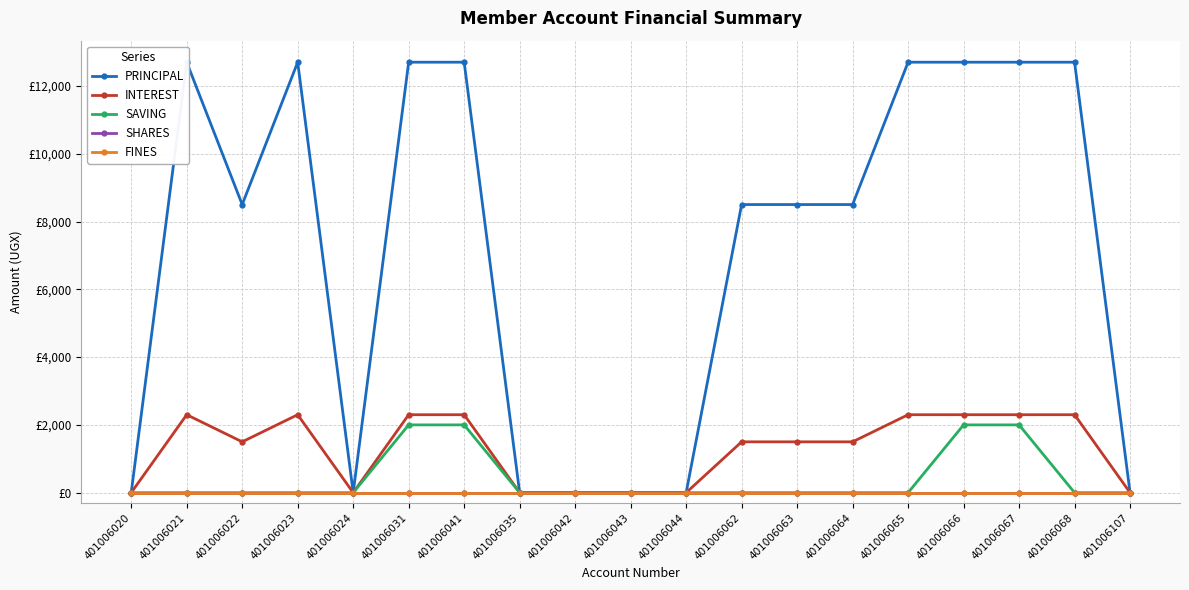

Count the number of data series in this chart.

5